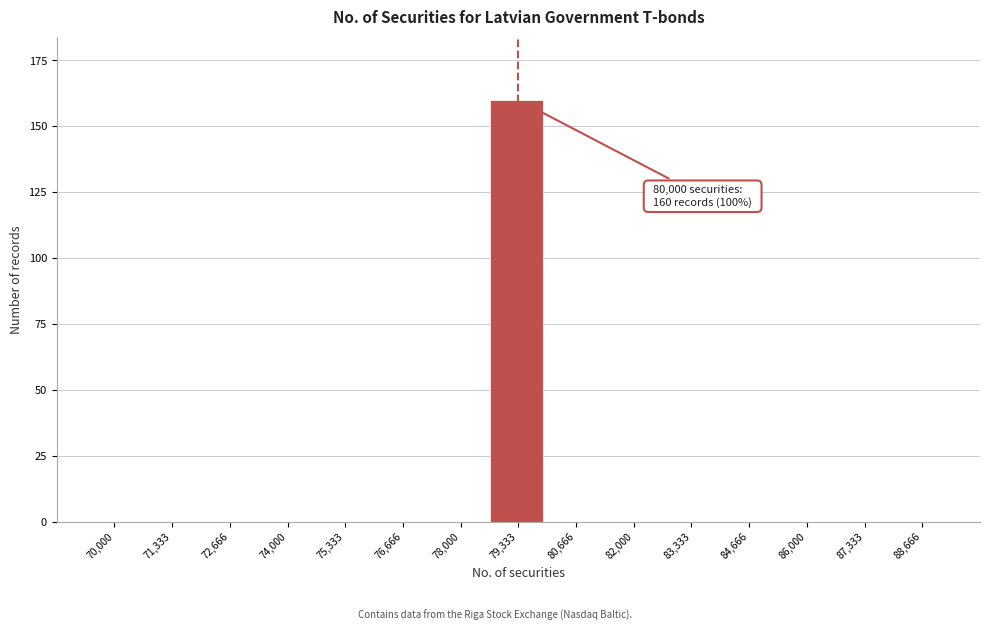

Reading left to right, extract all data points from this chart.

70,000=0	71,333=0	72,666=0	74,000=0	75,333=0	76,666=0	78,000=0	79,333=160	80,666=0	82,000=0	83,333=0	84,666=0	86,000=0	87,333=0	88,666=0